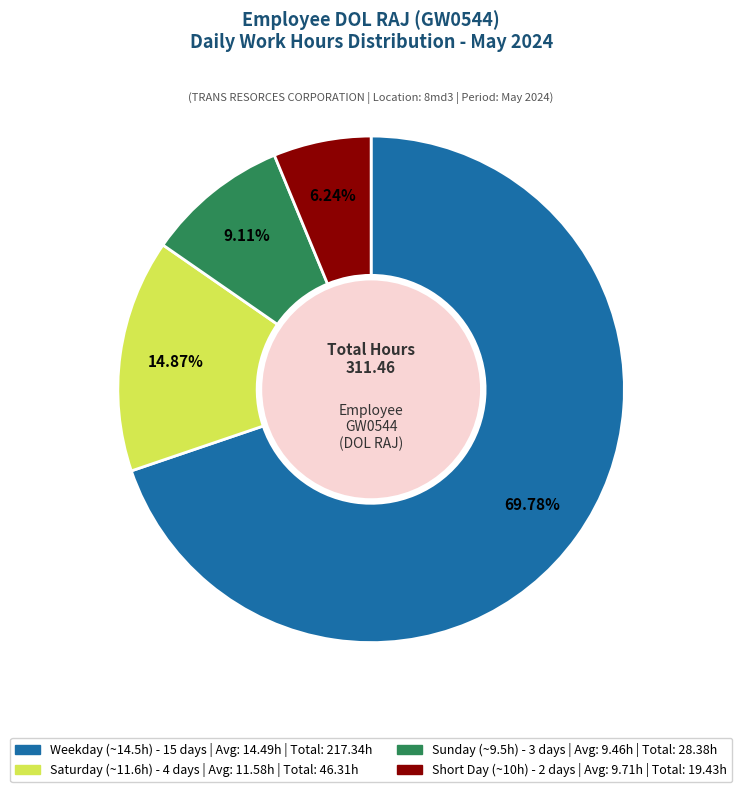

Is there any slice that represents more than half of the pie?

Yes